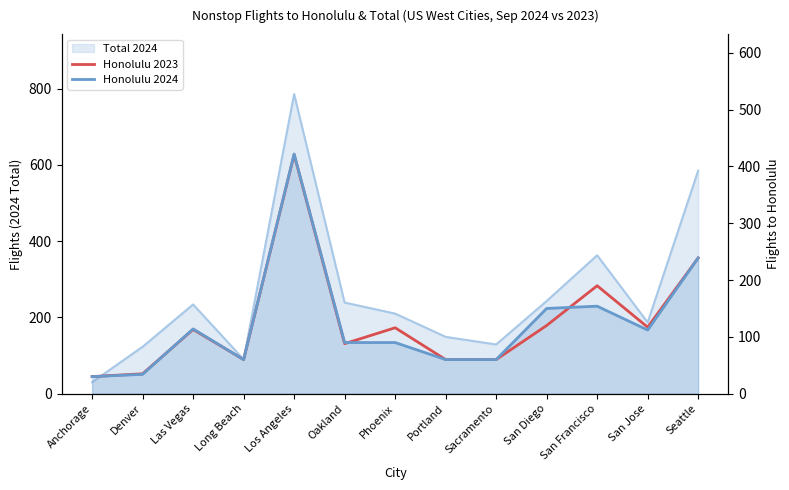

How many values in the Honolulu 2024 series exceed 90?

6